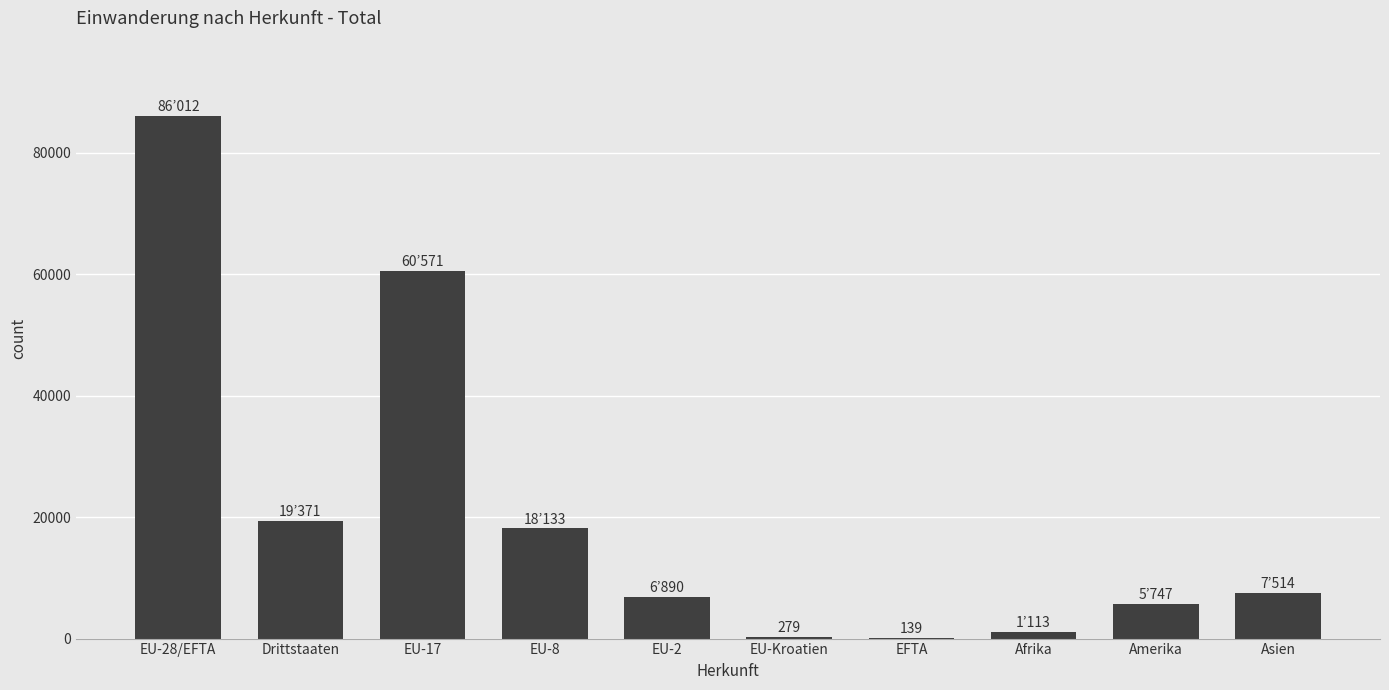

What is the maximum value shown in the chart?

86012